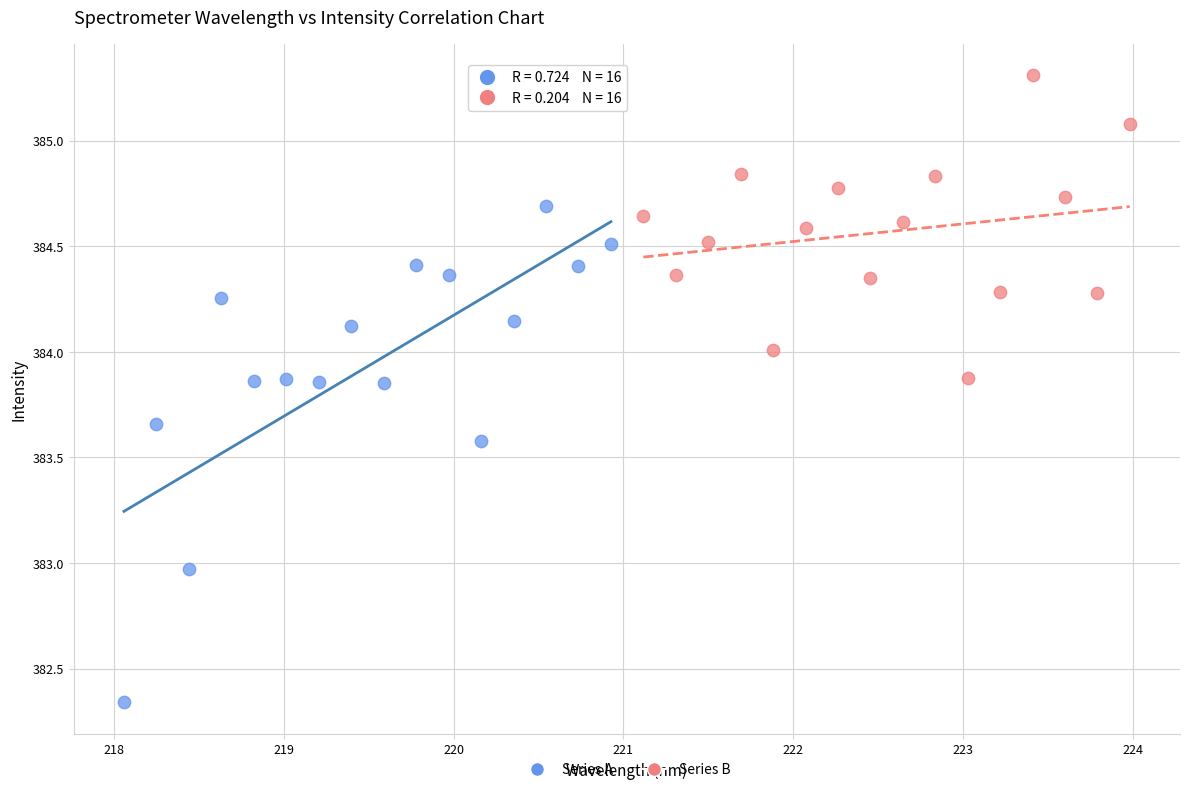

Which series has the widest spread of Y values?

Series A